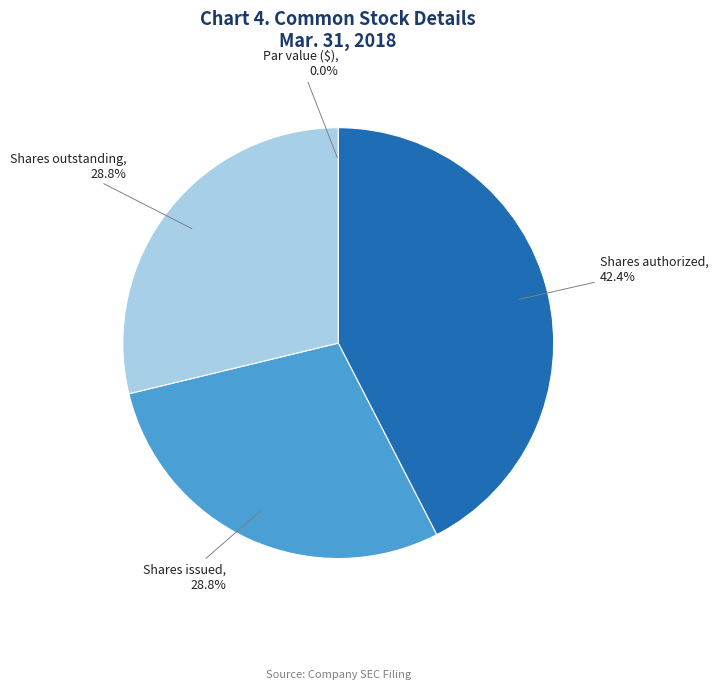

True or false: Shares issued accounts for 35% of the total.

False